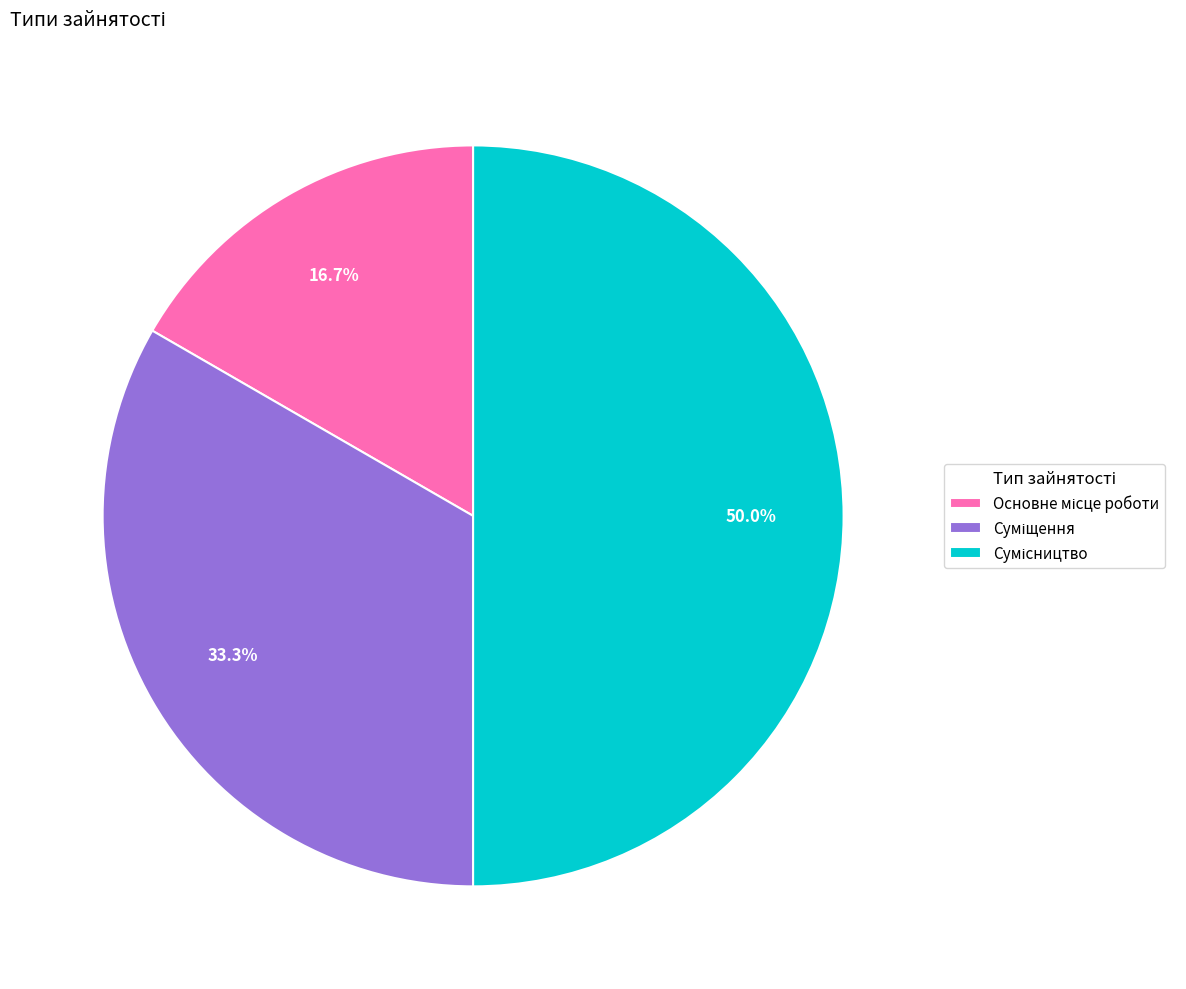

Count the number of slices in the pie.

3